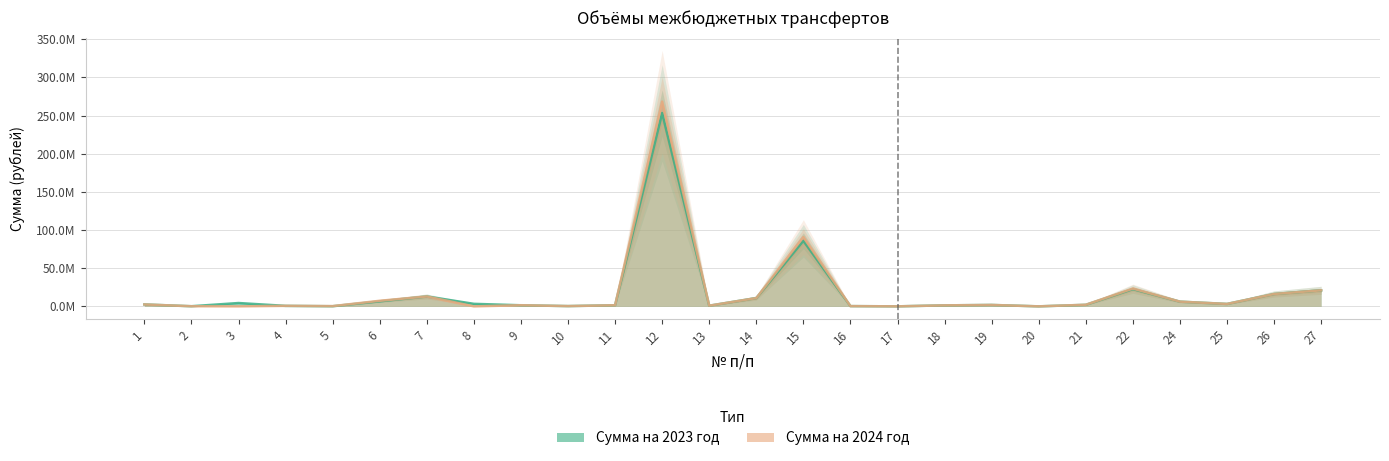

What is the difference between the maximum and minimum values in the Сумма на 2024 год series?

268349626.0